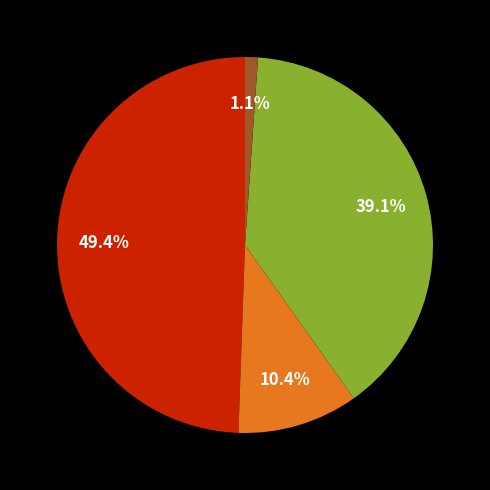

Is there any slice that represents more than half of the pie?

No